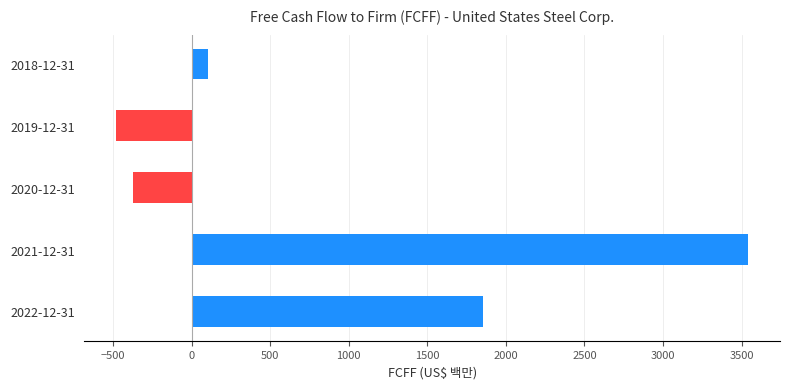

What is the difference between the second highest and minimum values?

2335